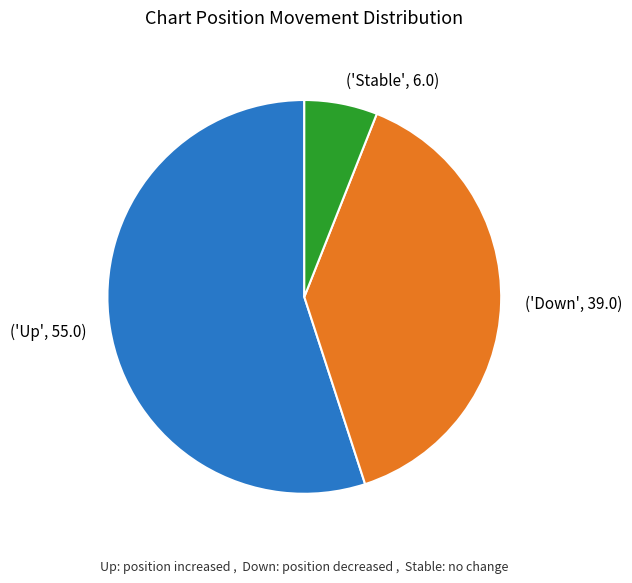

How many slices are in this pie chart?

3